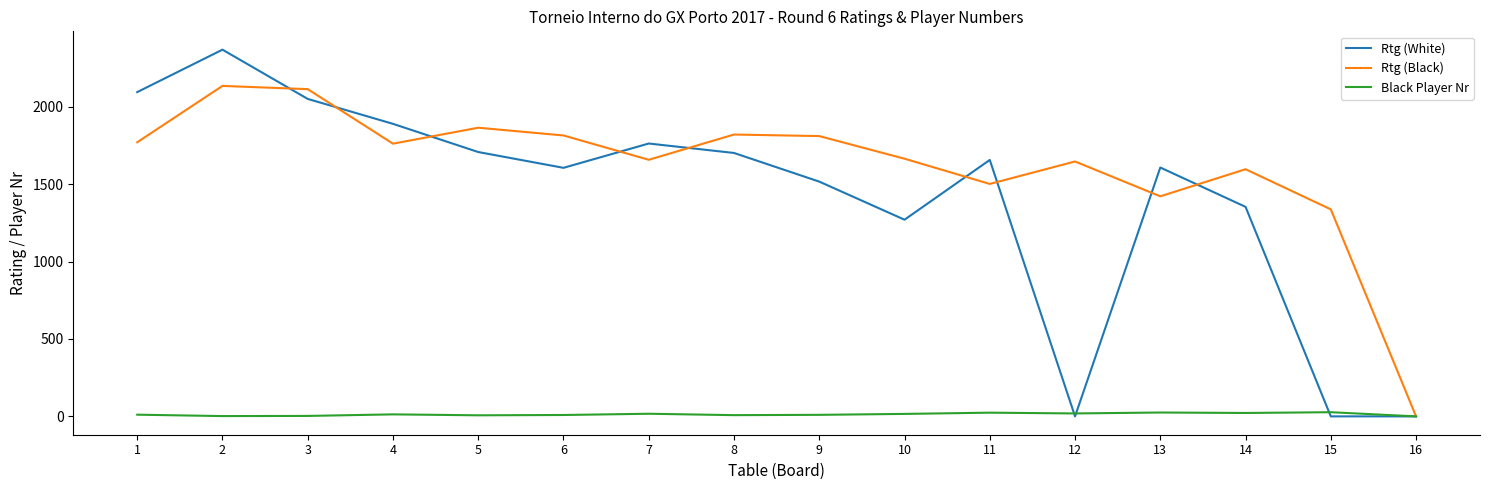

Is this an area chart (filled region under the line)?

No